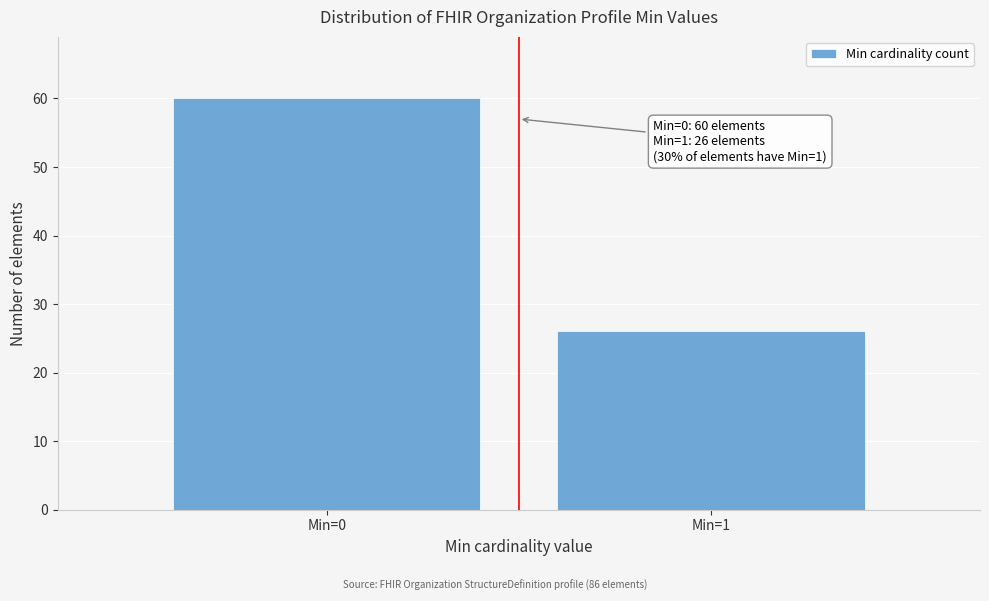

Reading left to right, transcribe all the data shown in this chart.

60	26